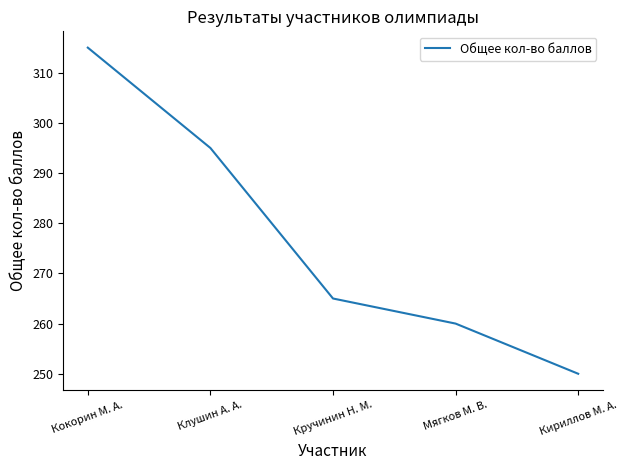

What is the difference between the maximum and minimum values?

65